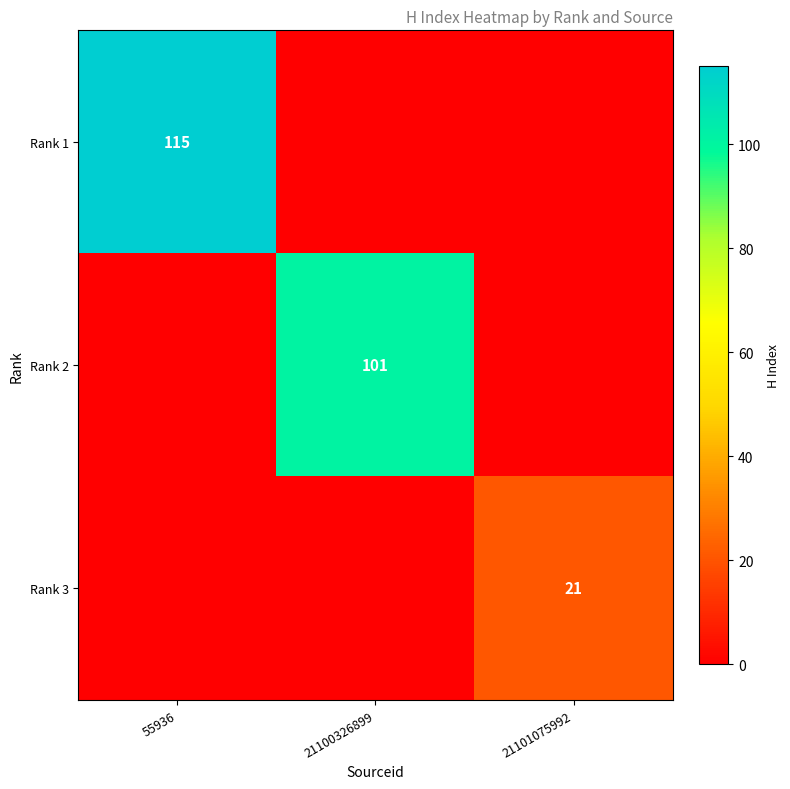

Is it true that Rank 2 equals 101 at 21100326899?

True